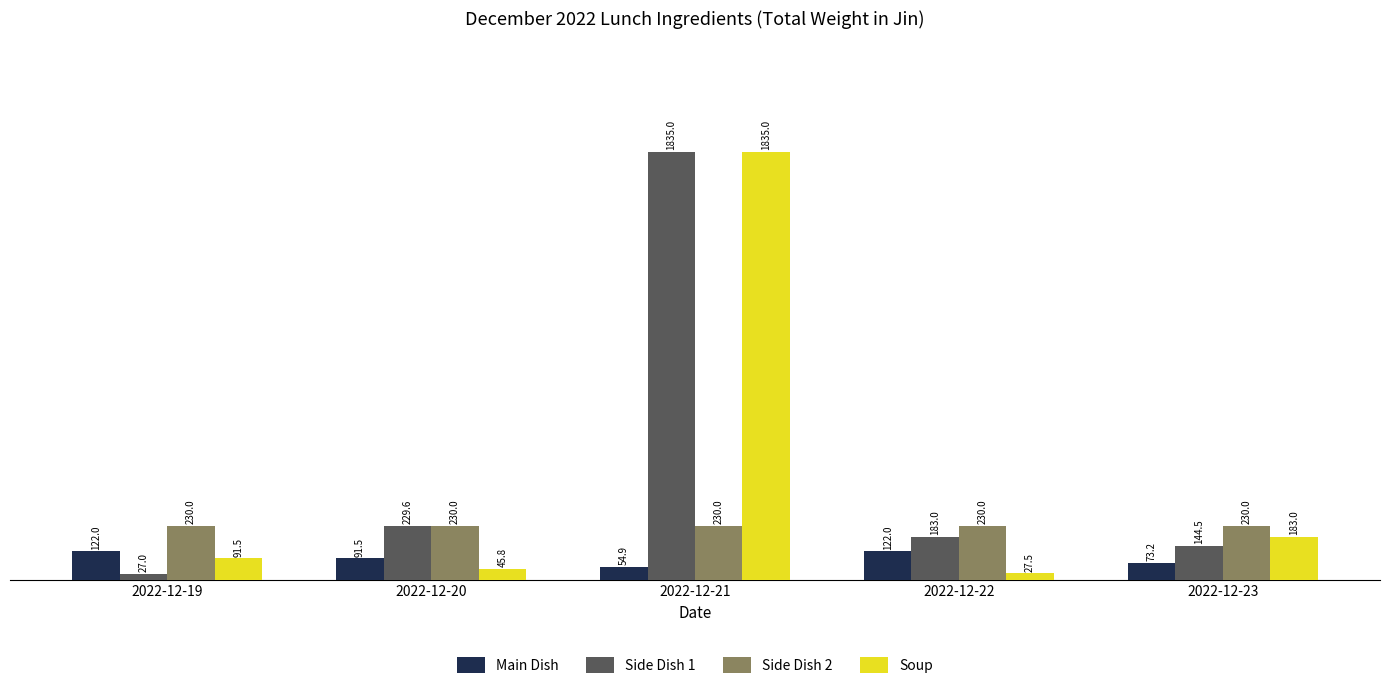

What is the minimum value for Side Dish 1?

27.0